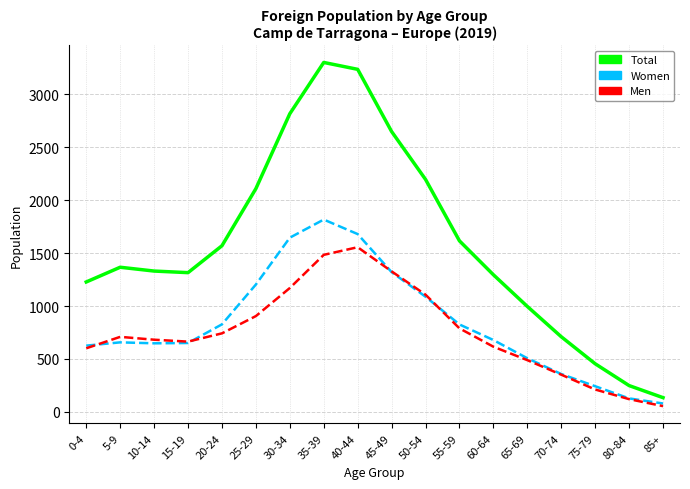

True or false: Women and Total cross at least once.

False